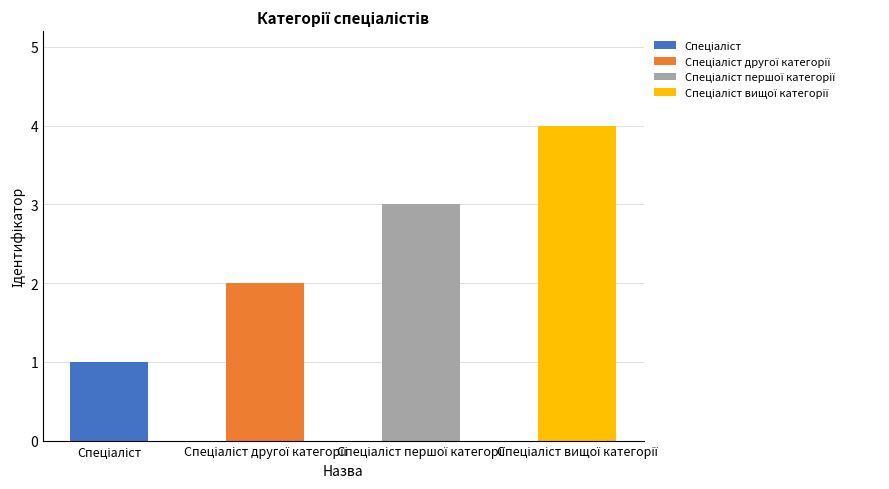

What is the sum of all Спеціаліст values?

1